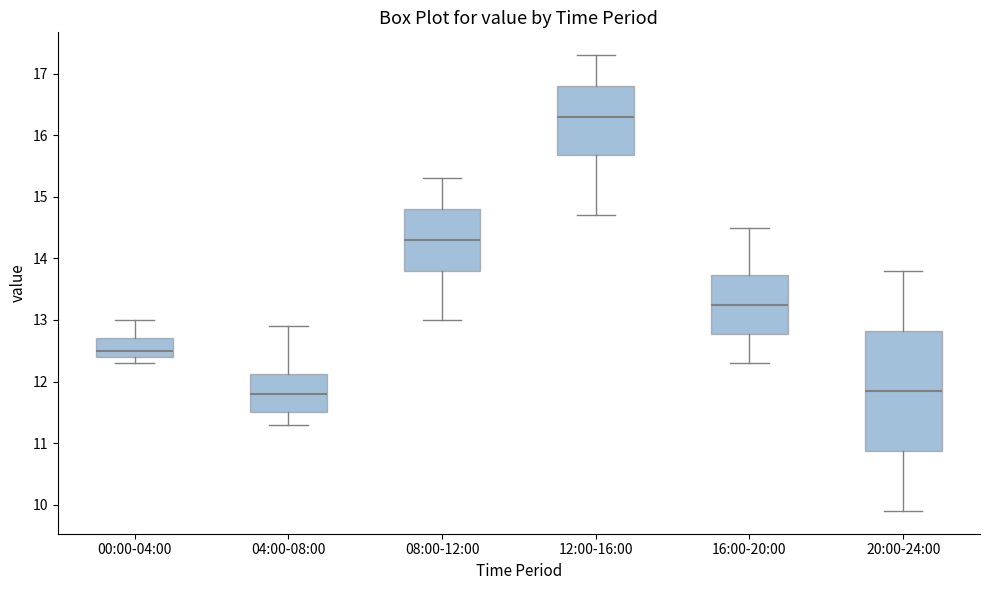

Where does the median line of the box for 08:00-12:00 sit on the y-axis? The values are not printed on the chart, so give them approximately, as read against the axis.

14.3